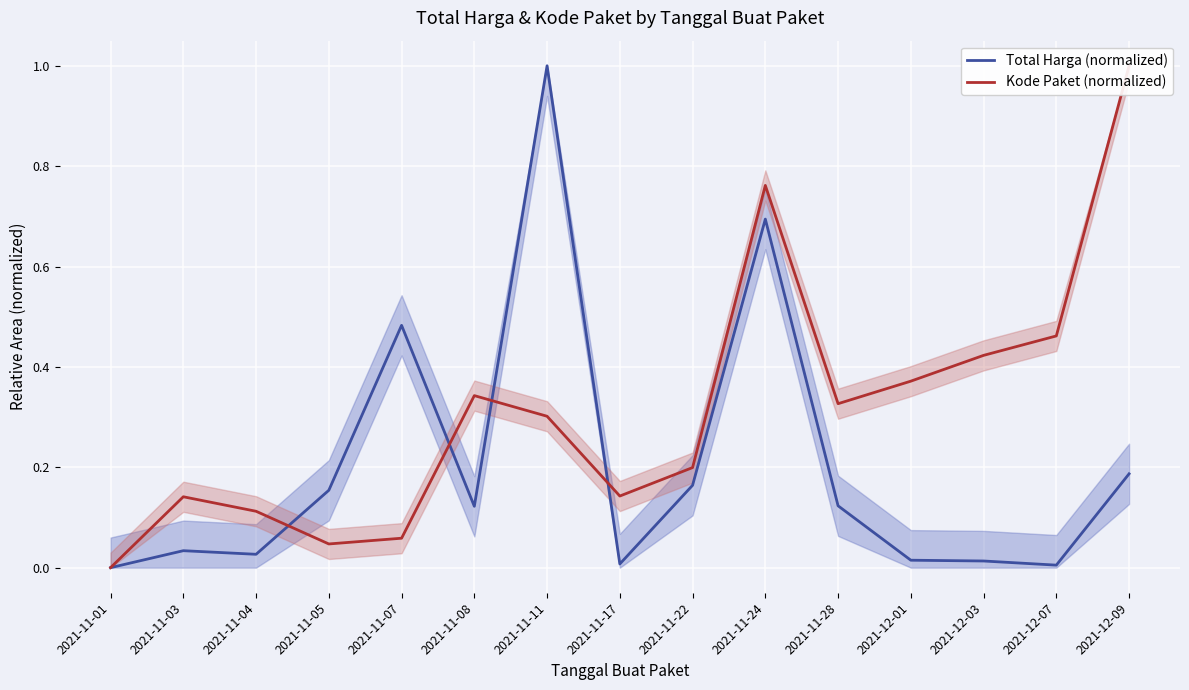

What is the approximate value of Total Harga (normalized) at 2021-12-09?

0.2